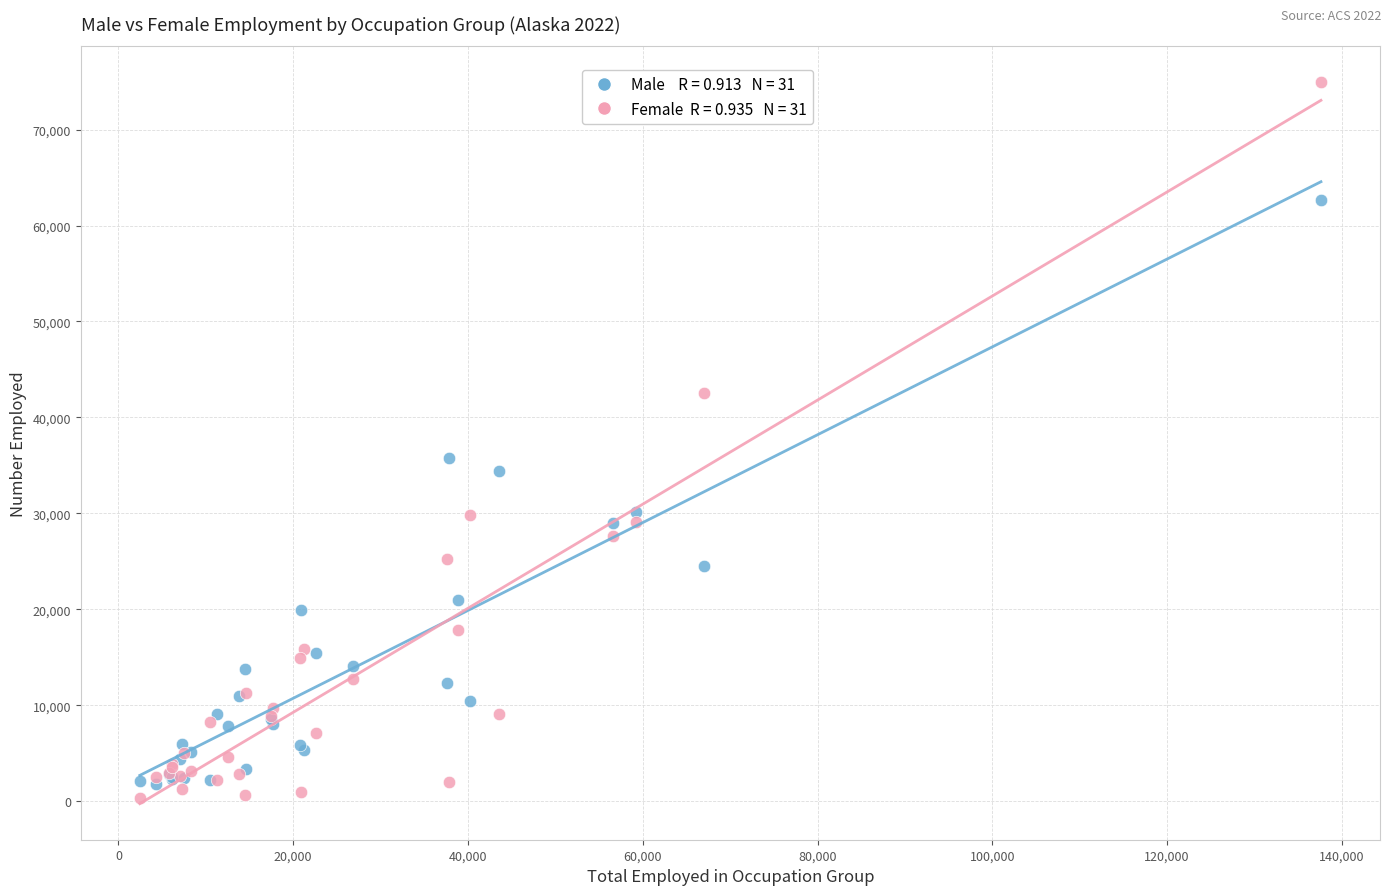

Across all series, what Y value is closest to 37641?

35821